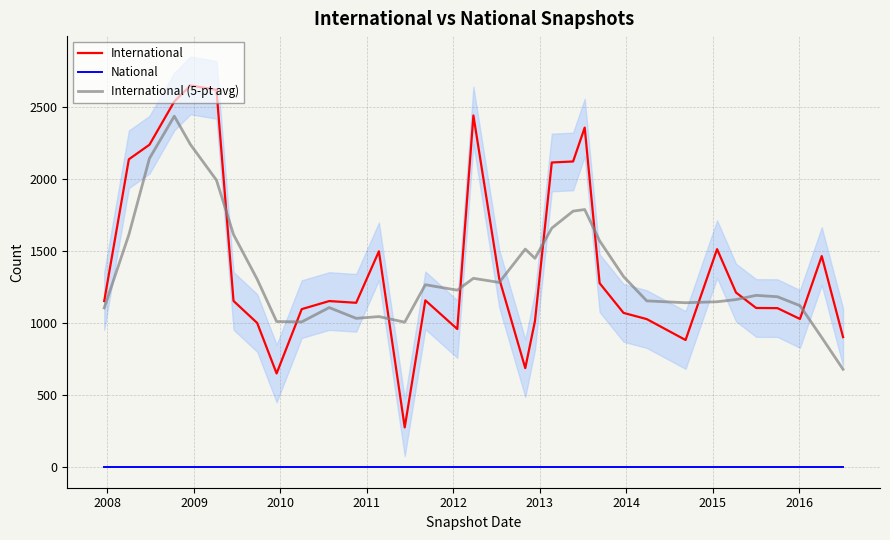

True or false: National and International (5-pt avg) cross at least once.

False